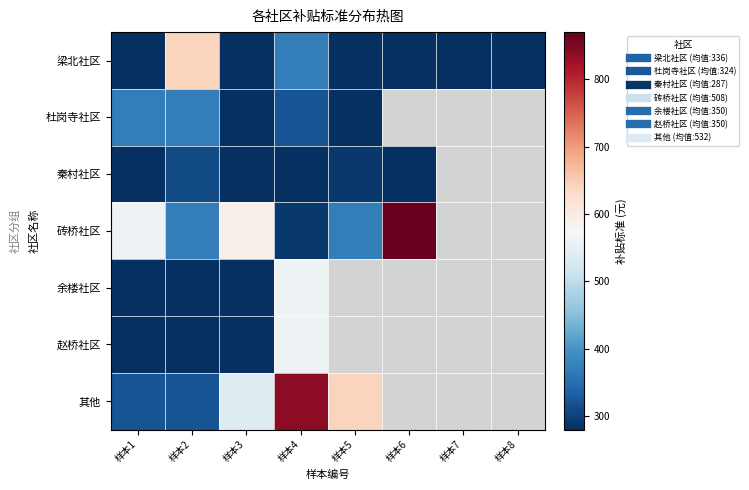

Which series has the largest range (max minus min)?

砖桥社区